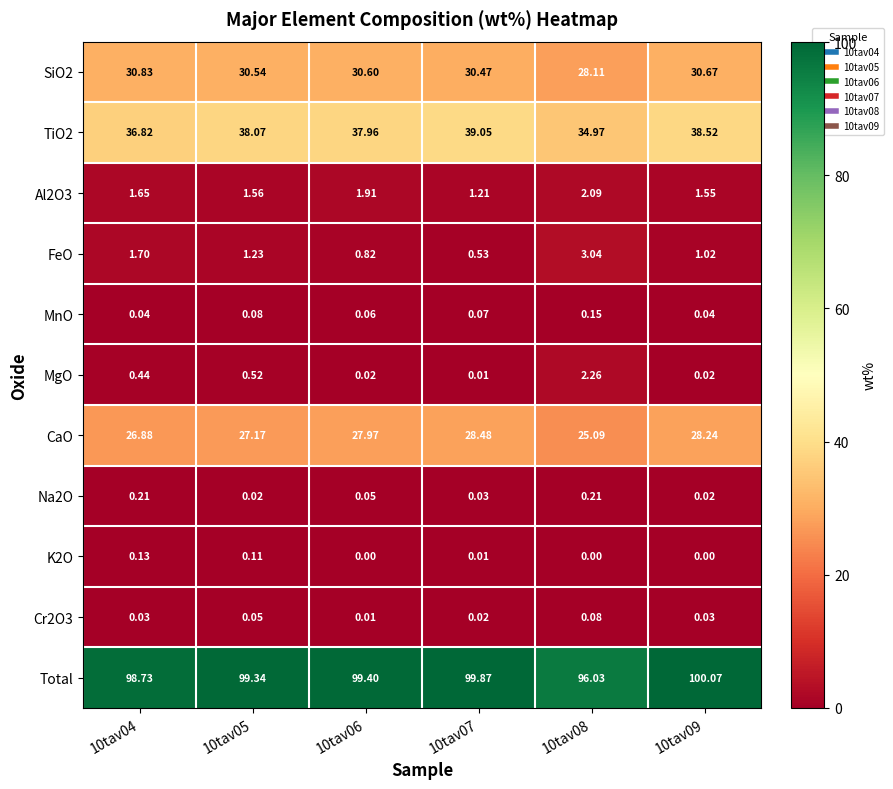

Which series has the largest total across all categories?

Total